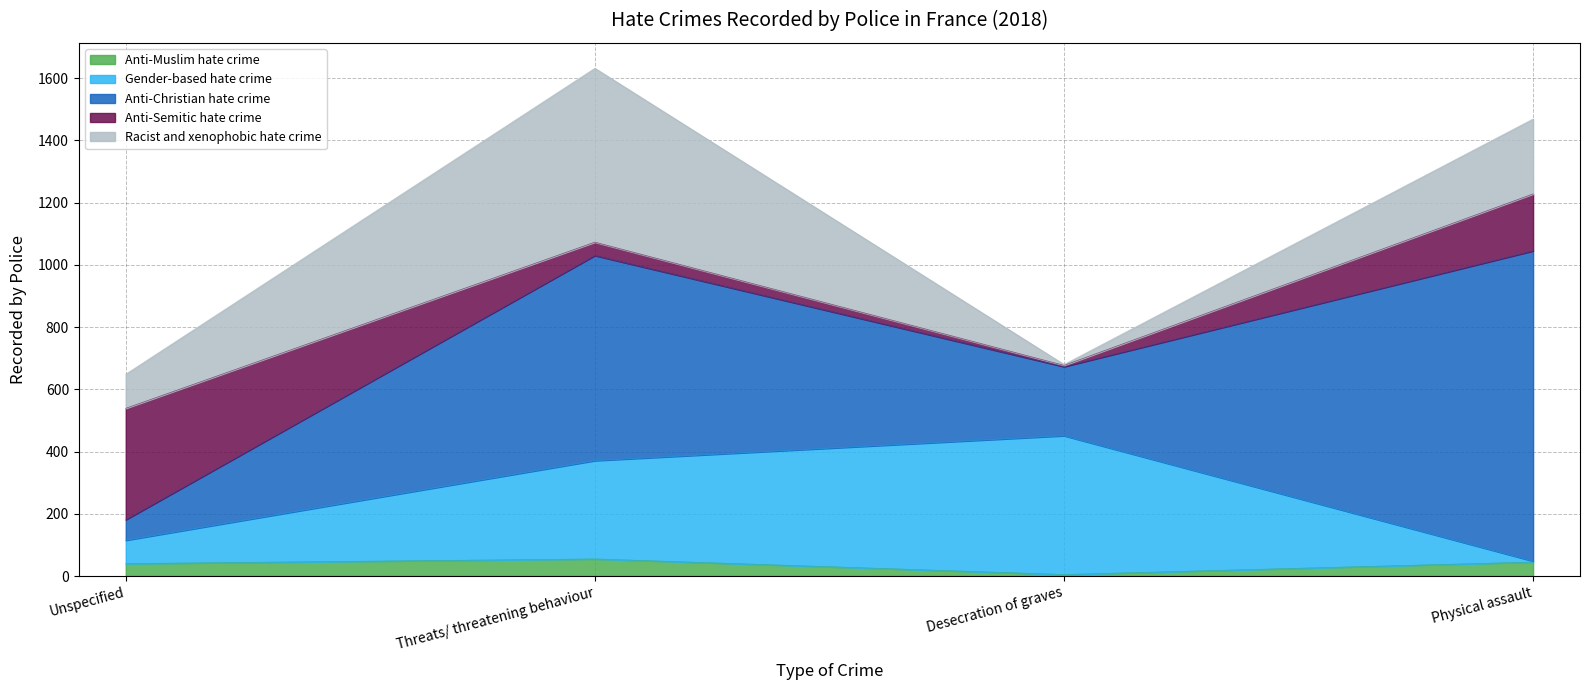

Which series changed the most between Threats/ threatening behaviour and Physical assault?

Gender-based hate crime